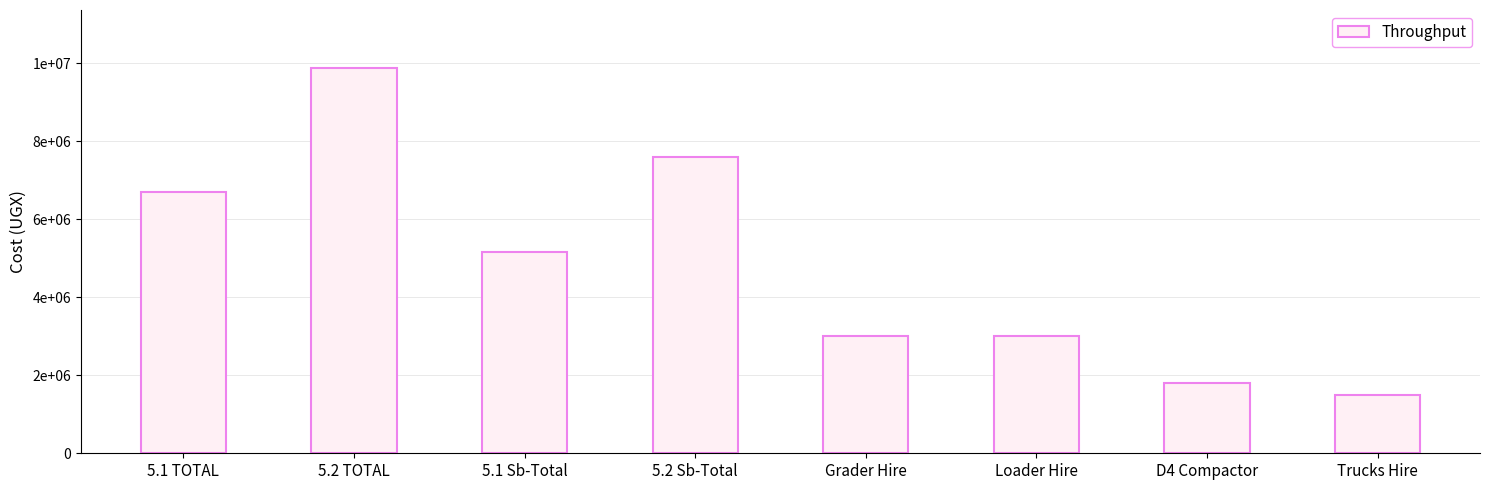

What is the change in value from Loader Hire to Trucks Hire?

-1500000.0